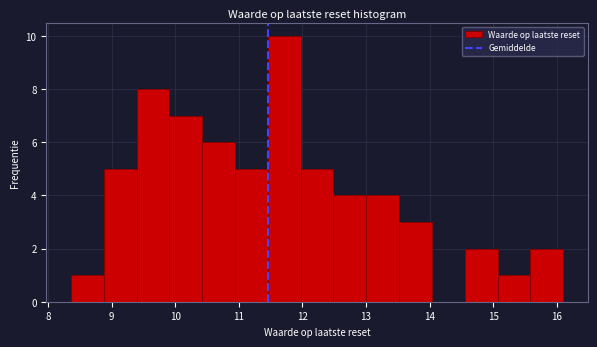

Reading left to right, transcribe this chart: for each bar, give the range it covers on the x-axis and its height. Neither the bar edges nor the heights are printed on the chart, so give them approximately, as read against the axes.

8.4 to 8.9: 1
8.9 to 9.4: 5
9.4 to 9.9: 8
9.9 to 10.4: 7
10.4 to 10.9: 6
10.9 to 11.5: 5
11.5 to 12.0: 10
12.0 to 12.5: 5
12.5 to 13.0: 4
13.0 to 13.5: 4
13.5 to 14.0: 3
14.0 to 14.6: 0
14.6 to 15.1: 2
15.1 to 15.6: 1
15.6 to 16.1: 2